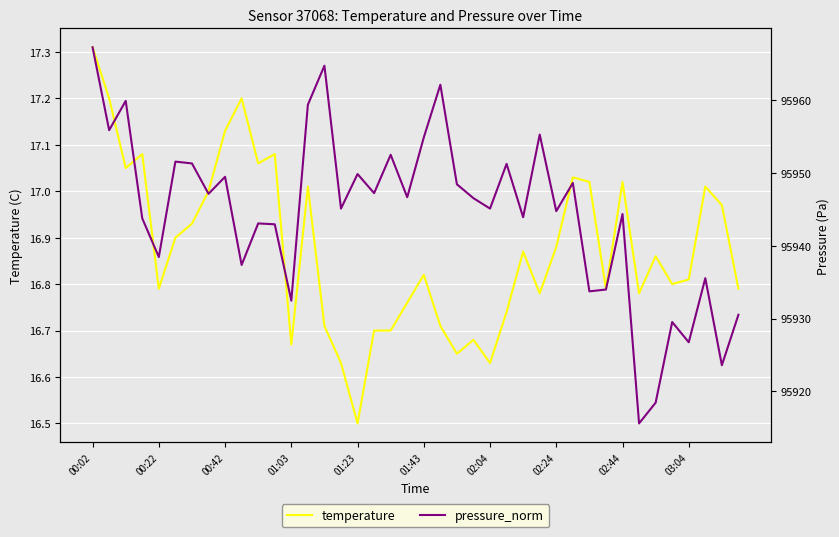

True or false: temperature has a value of 7.2 at 01:03.

False